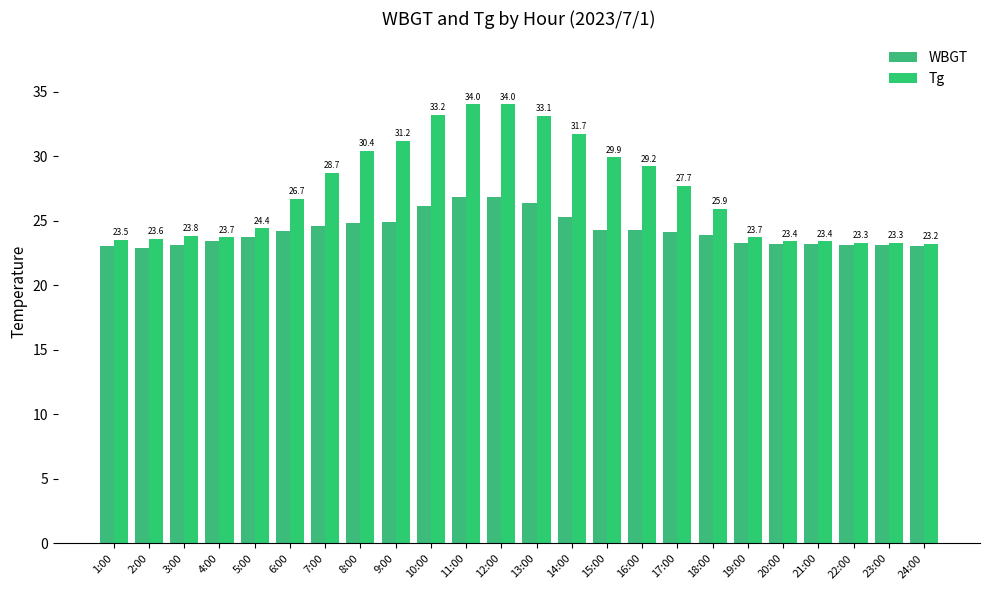

Reading left to right, extract all data points from this chart.

WBGT: 1:00=23.0	2:00=22.9	3:00=23.1	4:00=23.4	5:00=23.7	6:00=24.2	7:00=24.6	8:00=24.8	9:00=24.9	10:00=26.1	11:00=26.8	12:00=26.8	13:00=26.4	14:00=25.3	15:00=24.3	16:00=24.3	17:00=24.1	18:00=23.9	19:00=23.3	20:00=23.2	21:00=23.2	22:00=23.1	23:00=23.1	24:00=23.0
Tg: 1:00=23.5	2:00=23.6	3:00=23.8	4:00=23.7	5:00=24.4	6:00=26.7	7:00=28.7	8:00=30.4	9:00=31.2	10:00=33.2	11:00=34.0	12:00=34.0	13:00=33.1	14:00=31.7	15:00=29.9	16:00=29.2	17:00=27.7	18:00=25.9	19:00=23.7	20:00=23.4	21:00=23.4	22:00=23.3	23:00=23.3	24:00=23.2